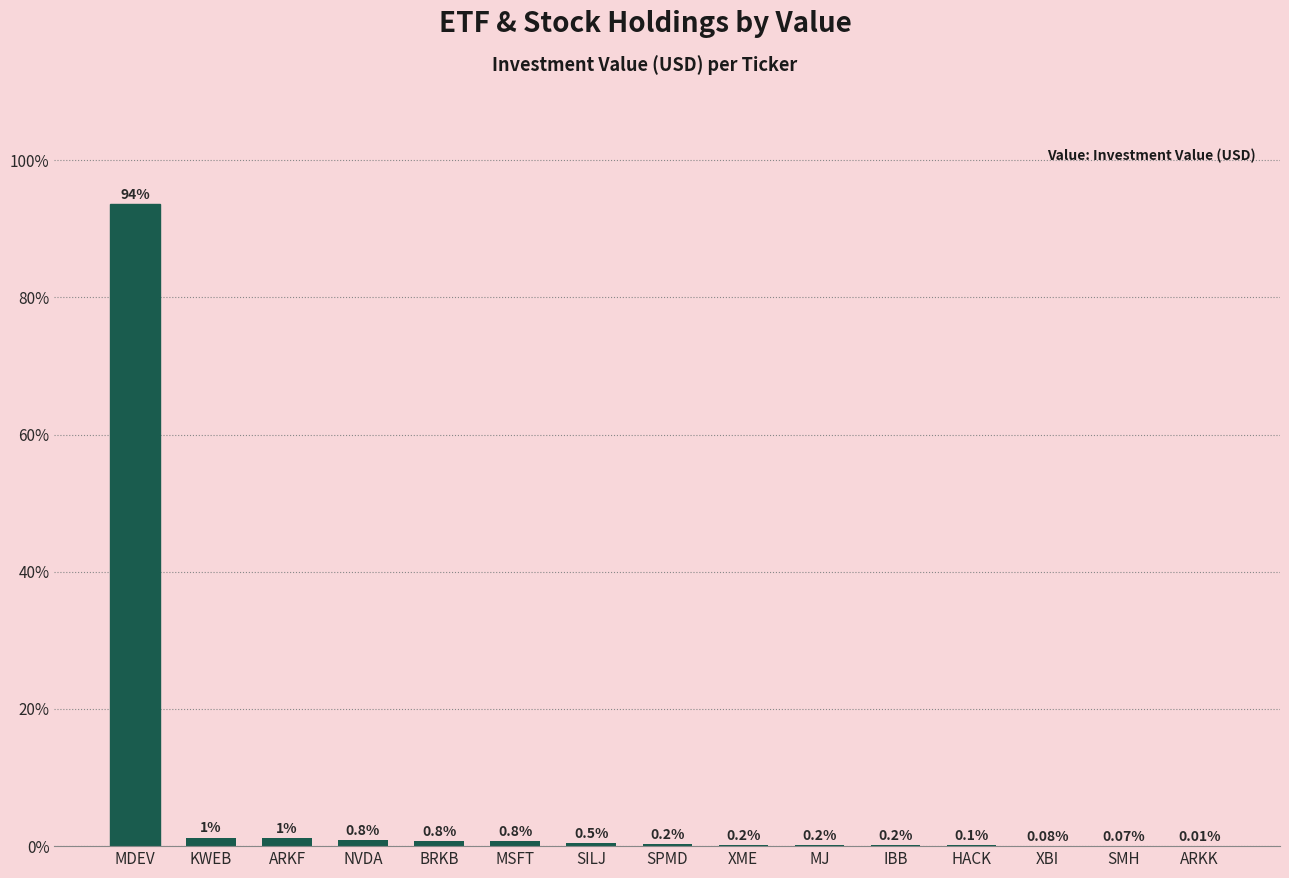

Which has a higher value, ARKF or IBB?

ARKF